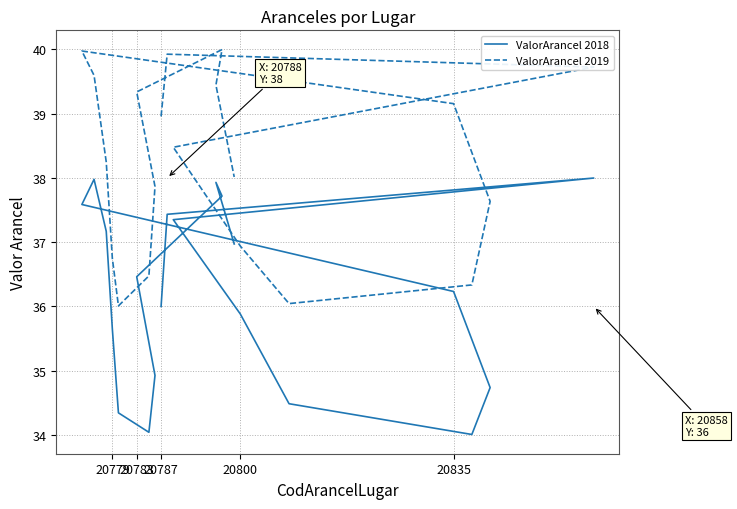

How many values in the ValorArancel 2018 series are below 36?

8